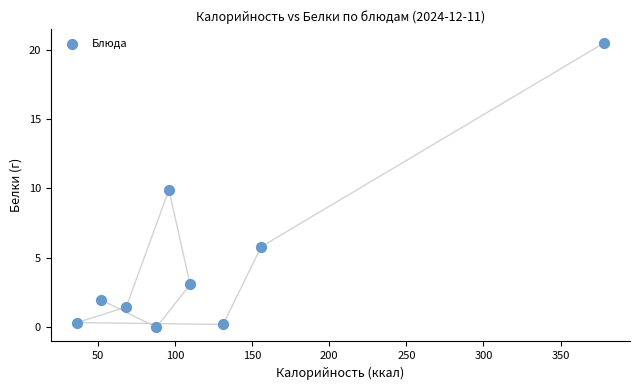

What is the average Y value?

4.8